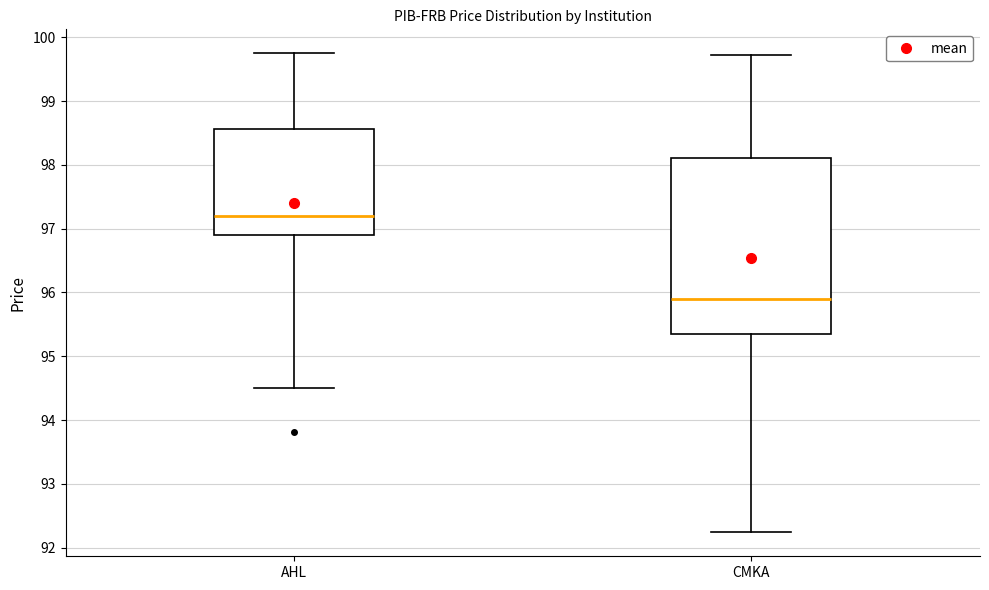

Which box is the tallest, from its lower edge to its upper edge?

CMKA